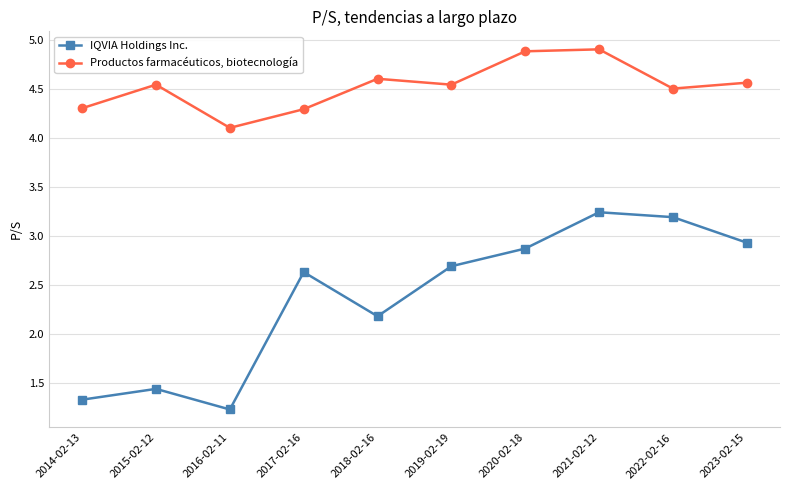

What position from the right is 2020-02-18?

4